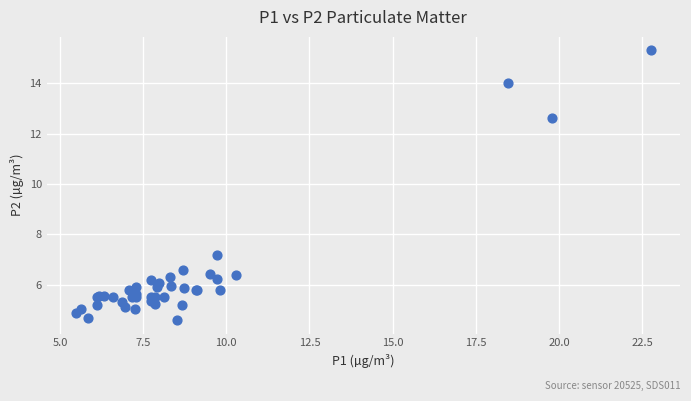

What Y value in the scatter plot is closest to 9?

7.2